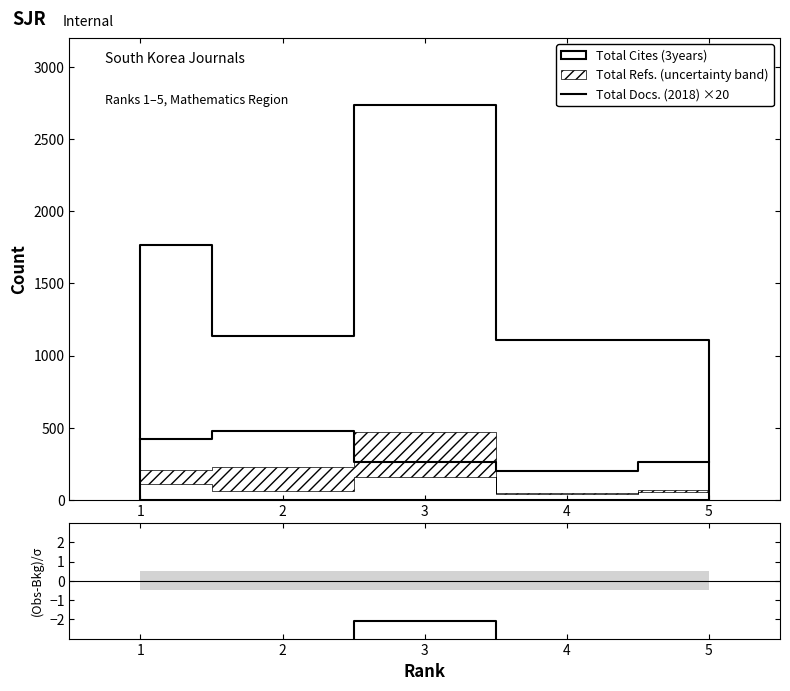

At 3, list the series in order from smallest to largest.

(Docs3yr - Docs2018×20) / Refs ×10, Total Docs. (2018) ×20